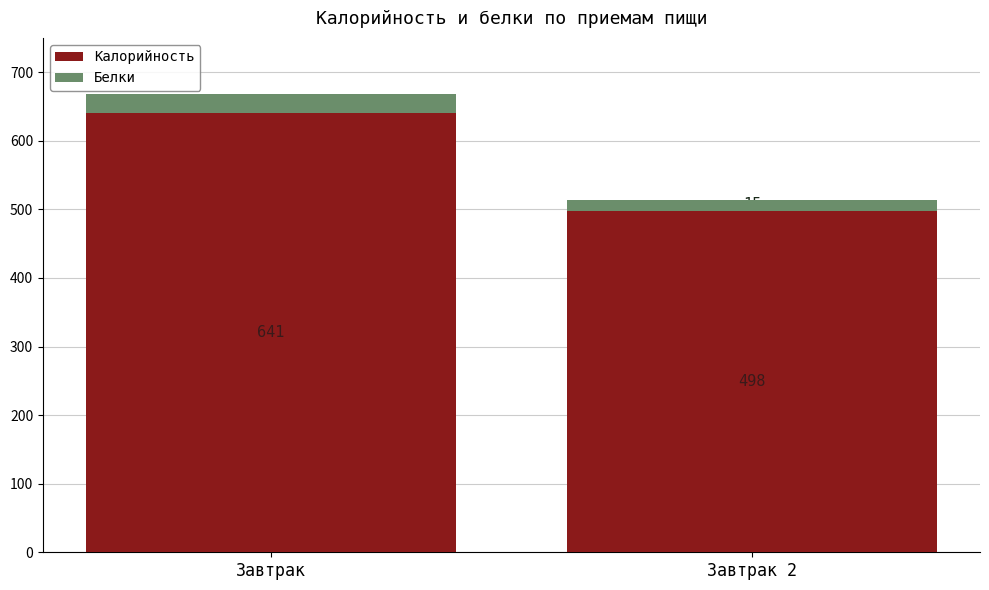

How many distinct data groups are displayed?

2